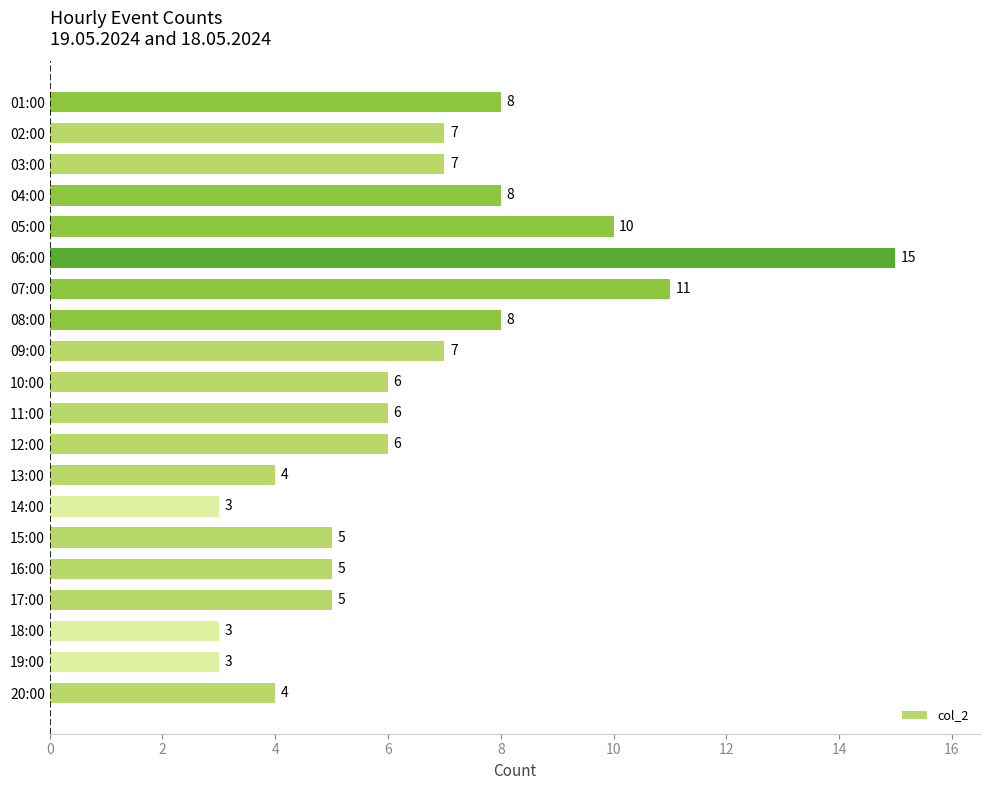

Which has a higher value, 10:00 or 03:00?

03:00